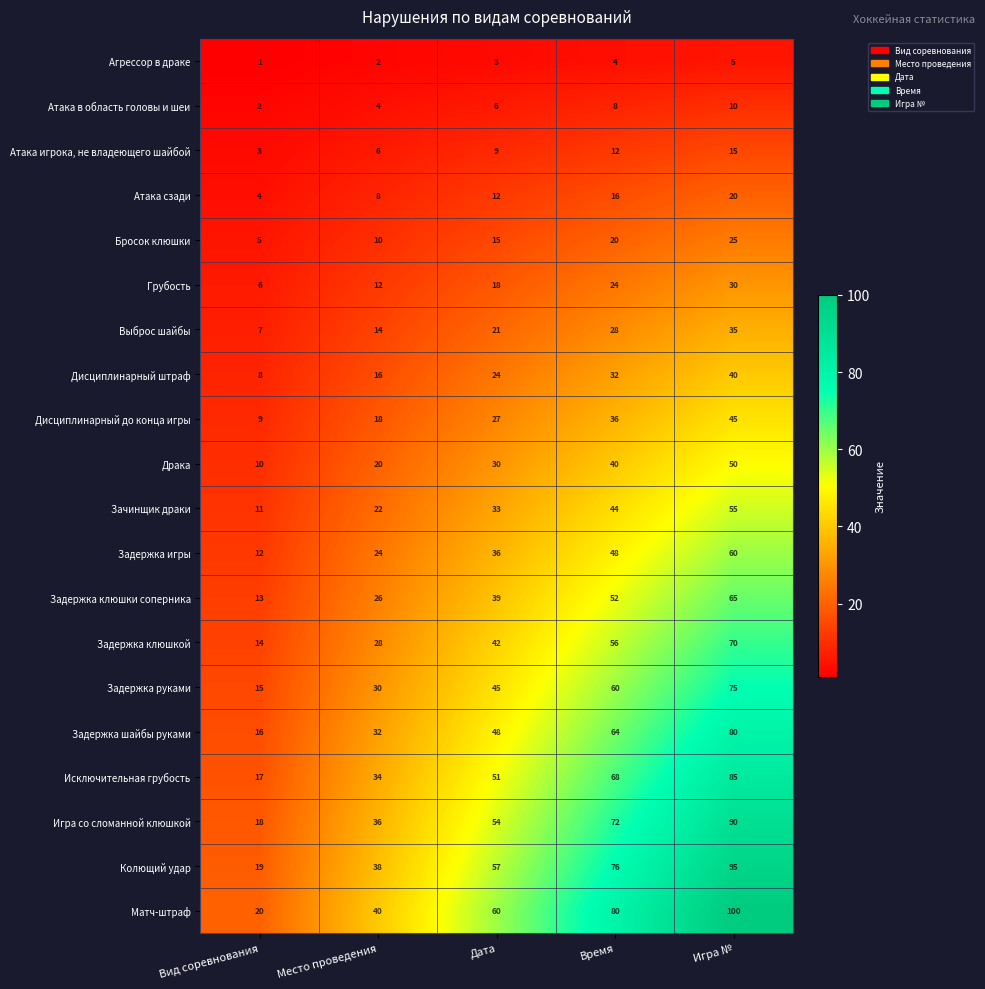

True or false: Задержка клюшкой has a value of 73 at Дата.

False